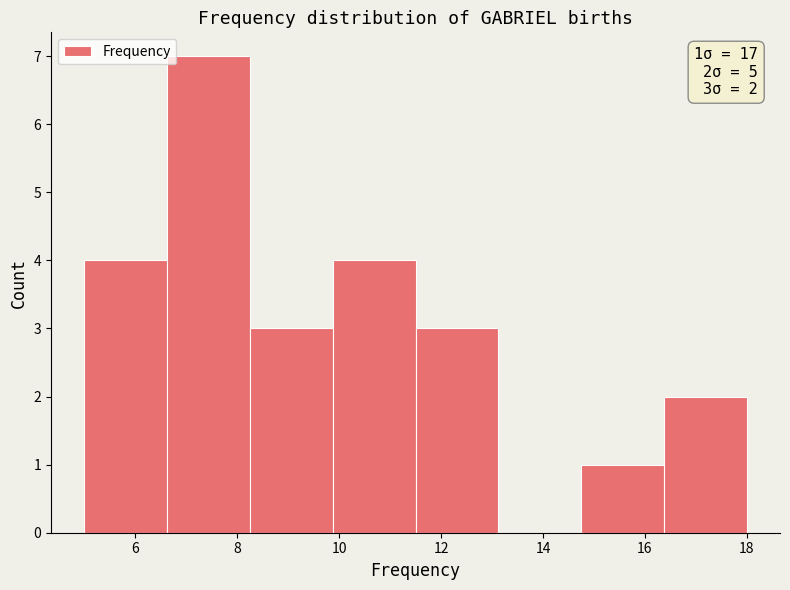

Over which range of the x-axis is the bar tallest?

6.6 to 8.2